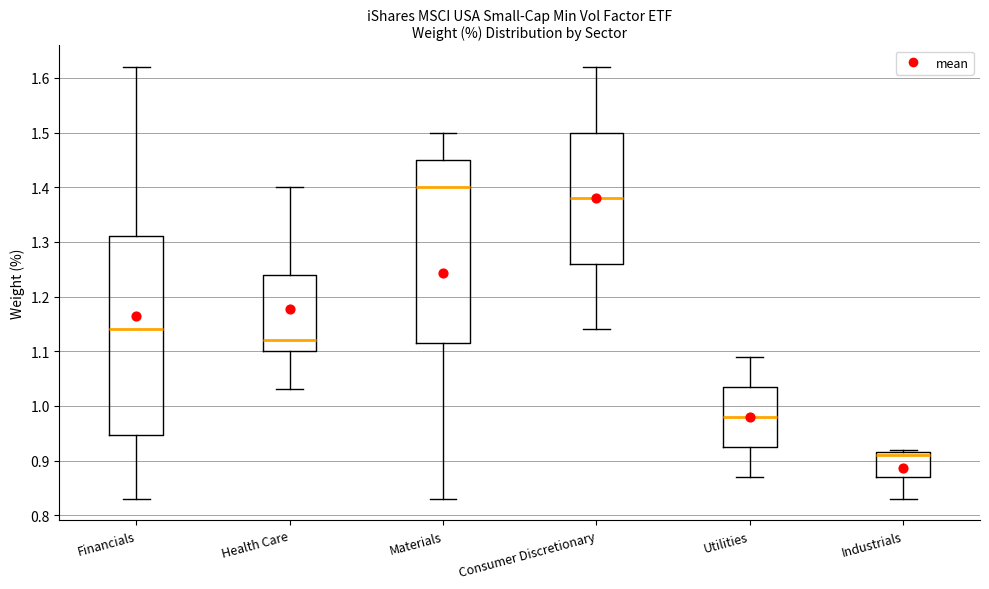

Reading left to right, transcribe this box plot: for each box, give where its median line is, the range the box spans, and where its two whiskers end, as read against the y-axis. The values are not printed on the chart, so give them approximately, as read against the axis.

Financials: median 1.14, box 0.95 to 1.31, whiskers 0.83 to 1.62
Health Care: median 1.12, box 1.10 to 1.24, whiskers 1.03 to 1.40
Materials: median 1.40, box 1.12 to 1.45, whiskers 0.83 to 1.50
Consumer Discretionary: median 1.38, box 1.26 to 1.50, whiskers 1.14 to 1.62
Utilities: median 0.98, box 0.93 to 1.04, whiskers 0.87 to 1.09
Industrials: median 0.91, box 0.87 to 0.92, whiskers 0.83 to 0.92 (just above the box's upper edge)